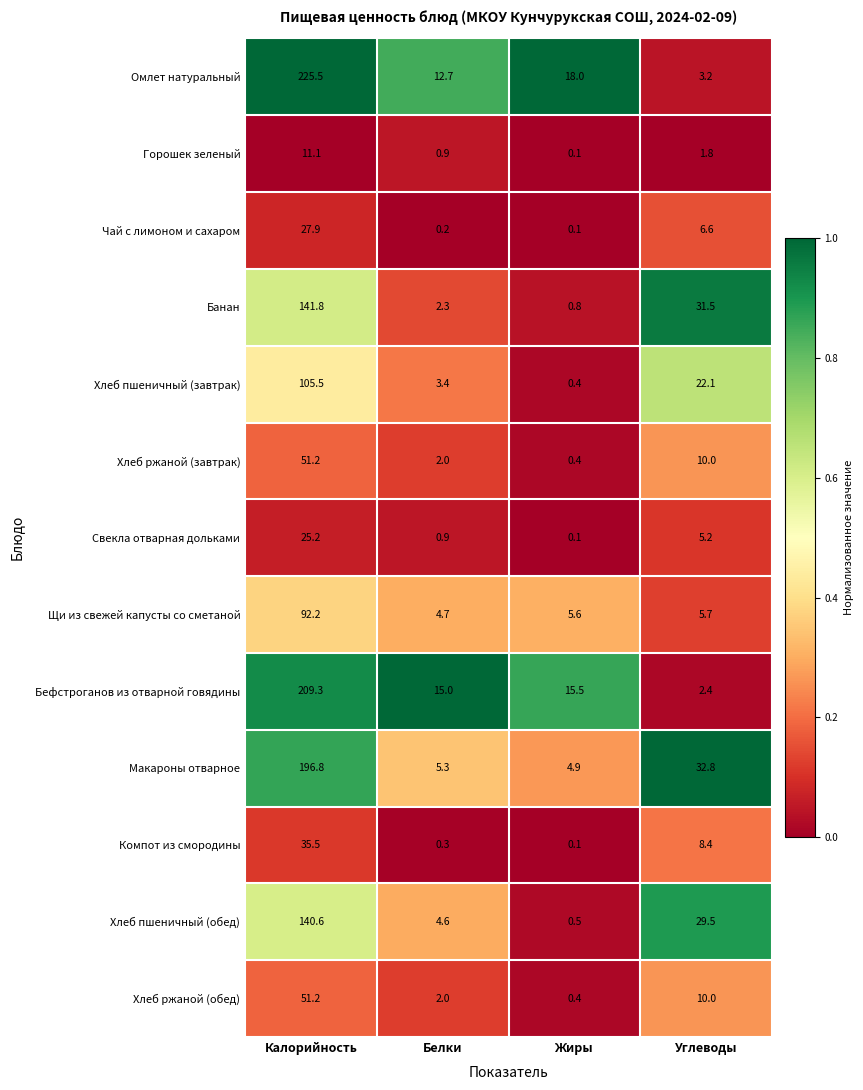

What is the difference between the Хлеб ржаной (завтрак) values at Белки and Жиры?

1.6